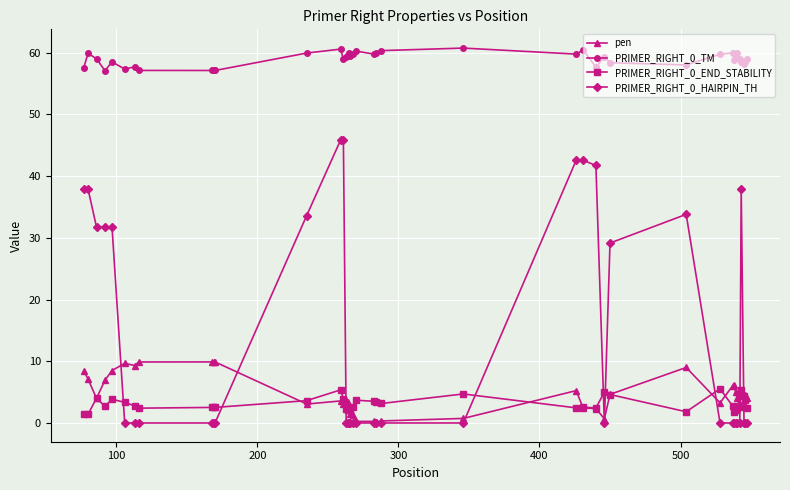

Which series has the largest total across all categories?

PRIMER_RIGHT_0_TM